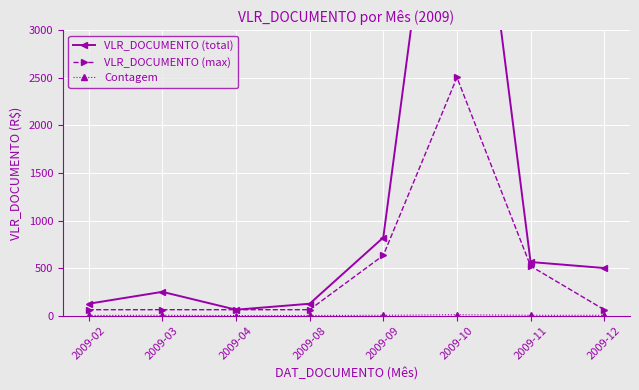

What is the value of the Contagem point at the 5th from the left?

4.0